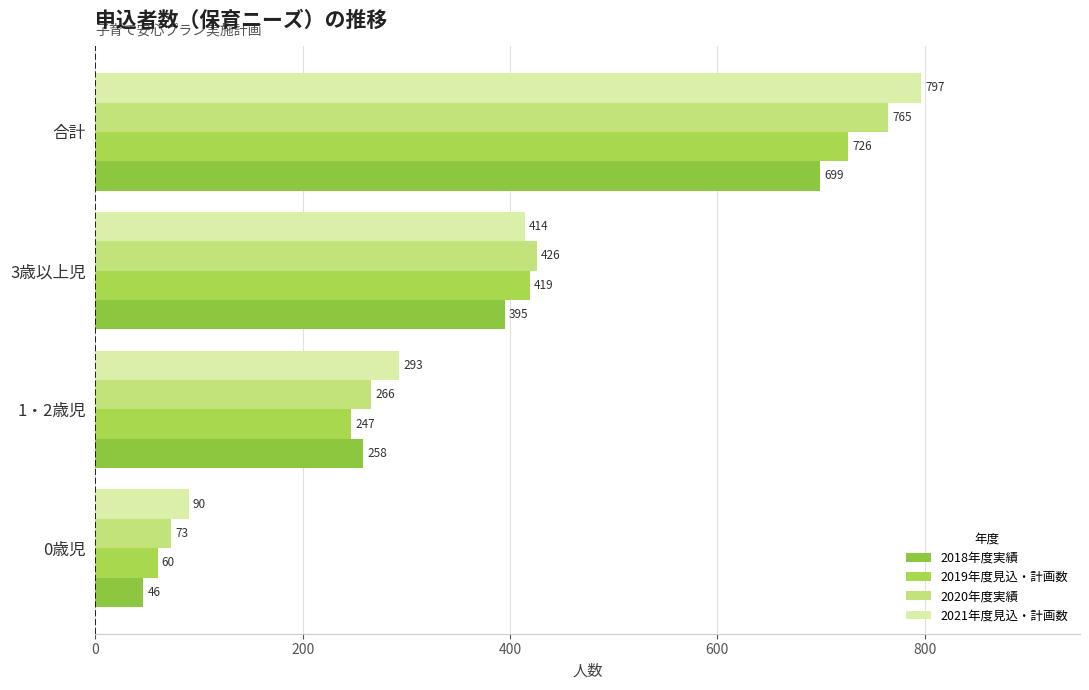

What is the lowest value of the 2021年度見込・計画数 series?

90